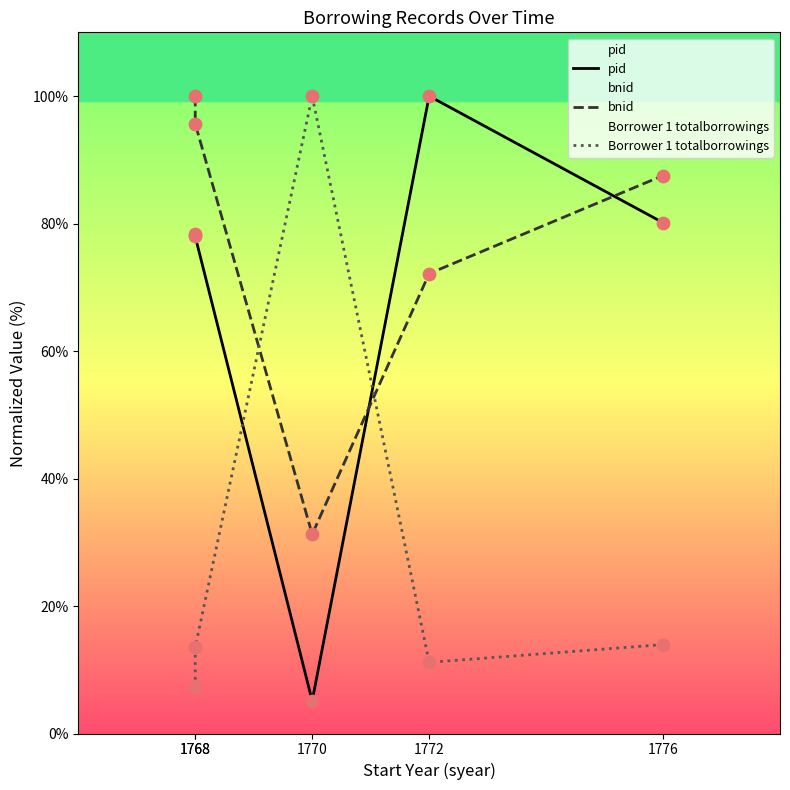

Which series reaches the maximum Y coordinate?

pid